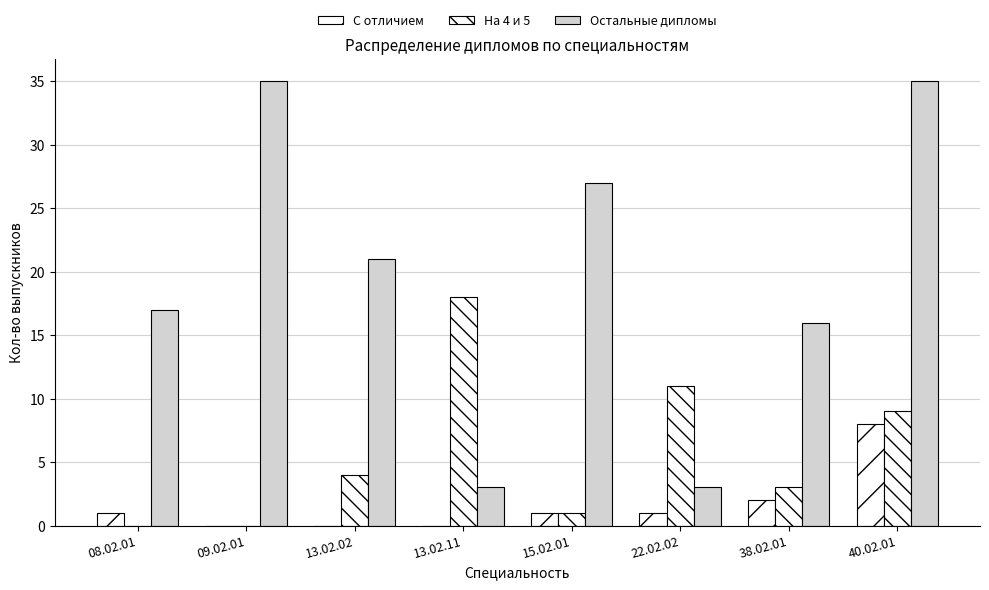

What is the sum of all С отличием values?

13